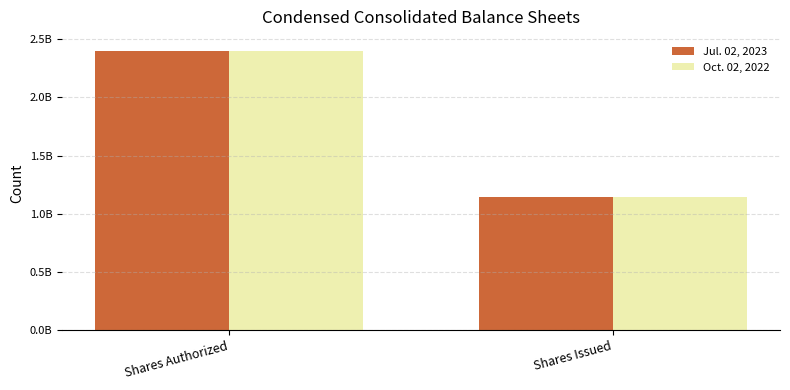

At which category is the sum across all series the highest?

Shares Authorized